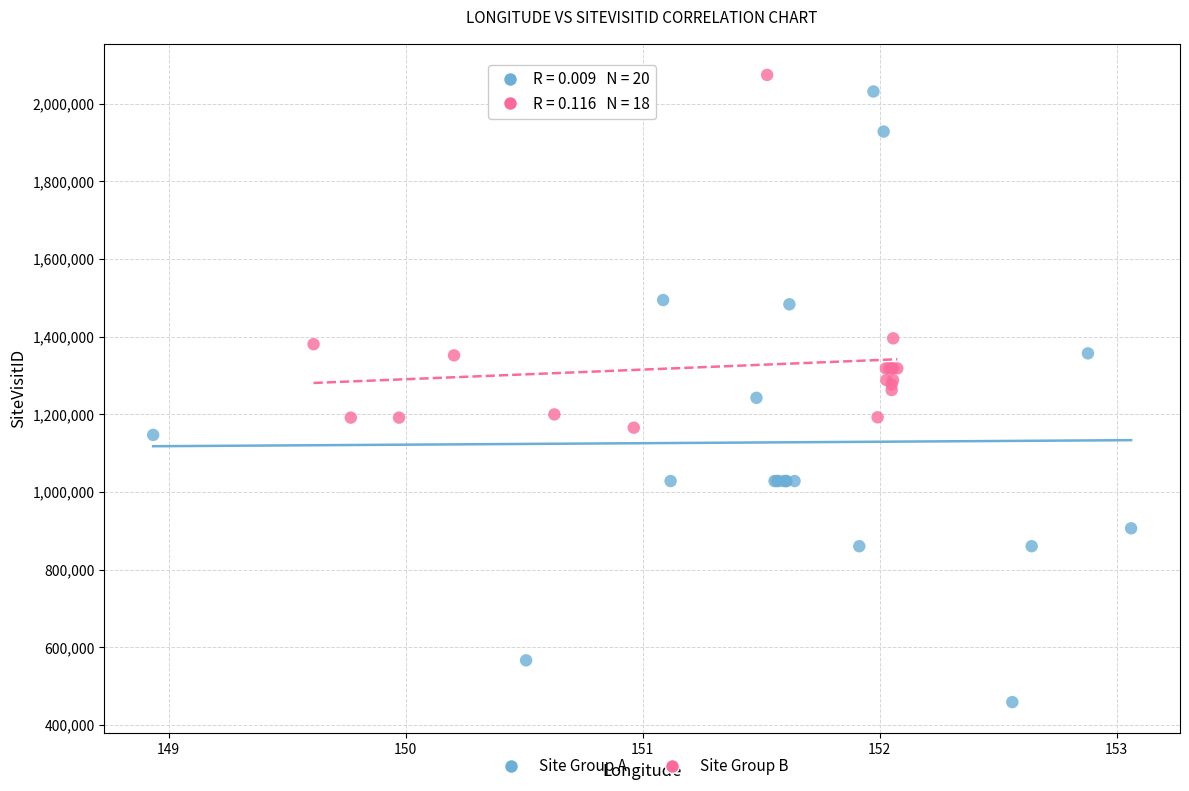

What are all the series names shown in the legend?

Site Group A, Site Group B